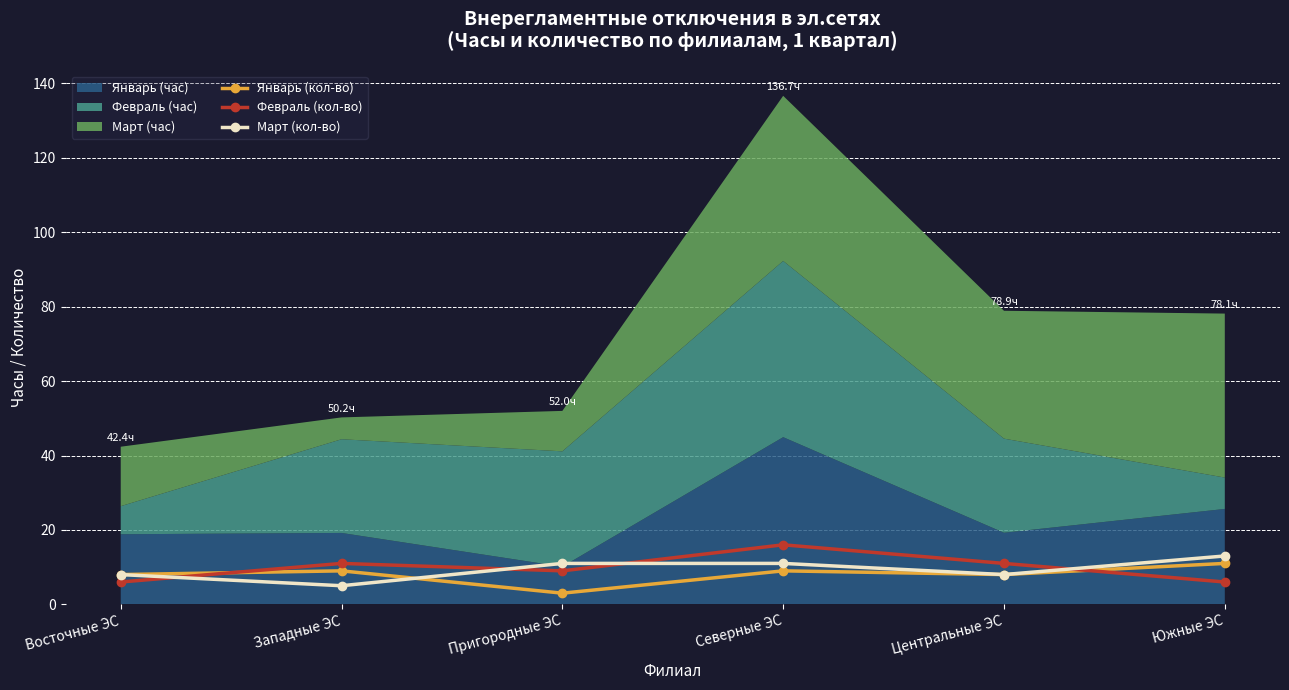

True or false: Февраль (кол-во) has a value of 9 at Восточные ЭС.

False